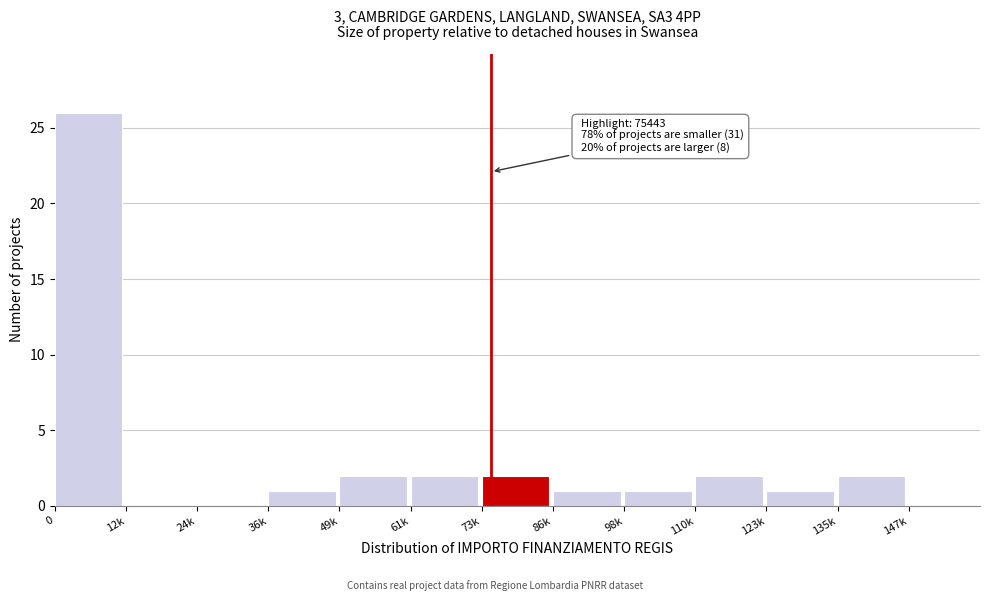

Reading right to left, list all the values displayed in this chart.

147k=0	135k=2	123k=1	110k=2	98k=1	86k=1	73k=2	61k=2	49k=2	36k=1	24k=0	12k=0	0=26